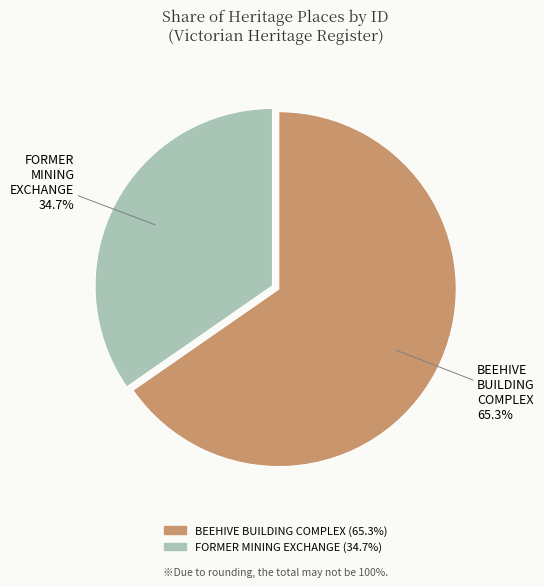

Combined, what portion of the pie is BEEHIVE BUILDING COMPLEX and FORMER MINING EXCHANGE?

100.0%